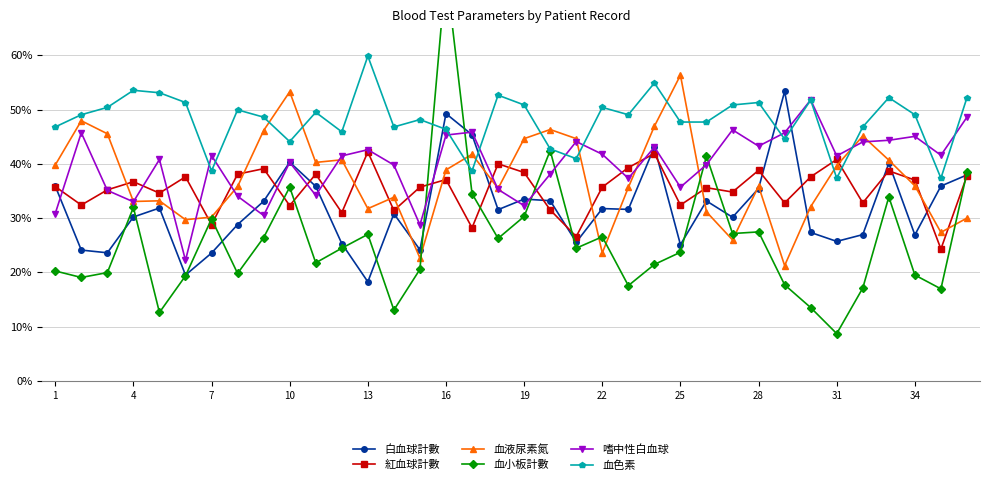

What is the minimum value shown in the chart?

8.7